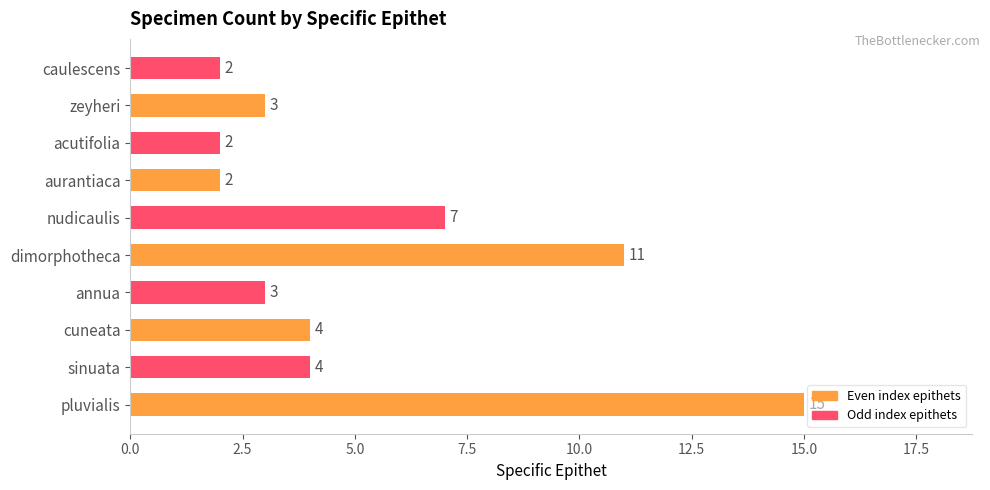

The chart shows a value of 3 at zeyheri. True or false?

True